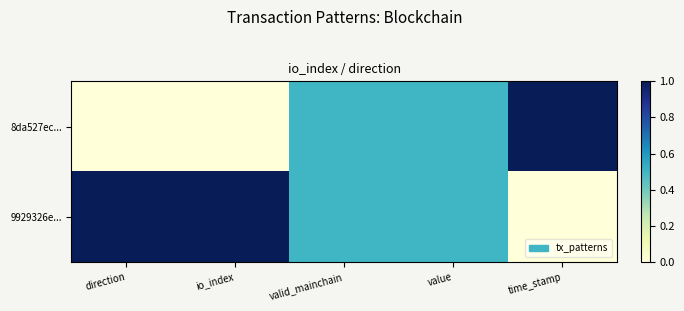

At direction, list the series in order from smallest to largest.

8da527ec..., 9929326e...